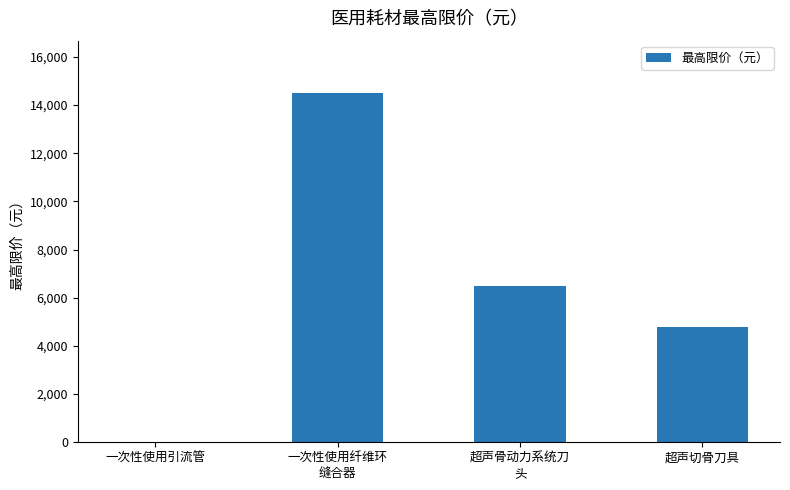

Which has a higher value, 一次性使用引流管 or 一次性使用纤维环
缝合器?

一次性使用纤维环
缝合器